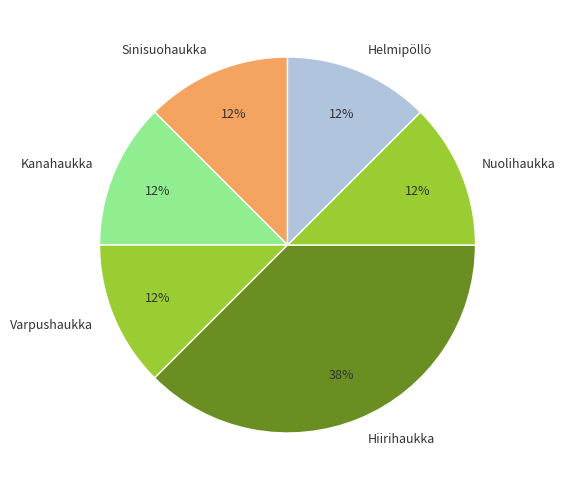

Do Helmipöllö and Kanahaukka together represent more than half of the pie?

No